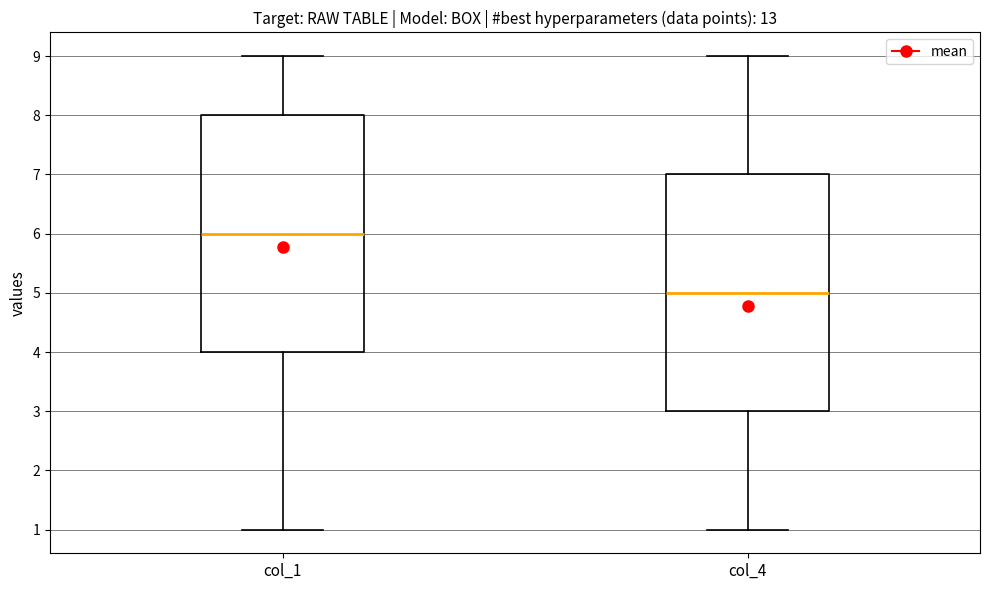

Which box has the lowest median line?

col_4